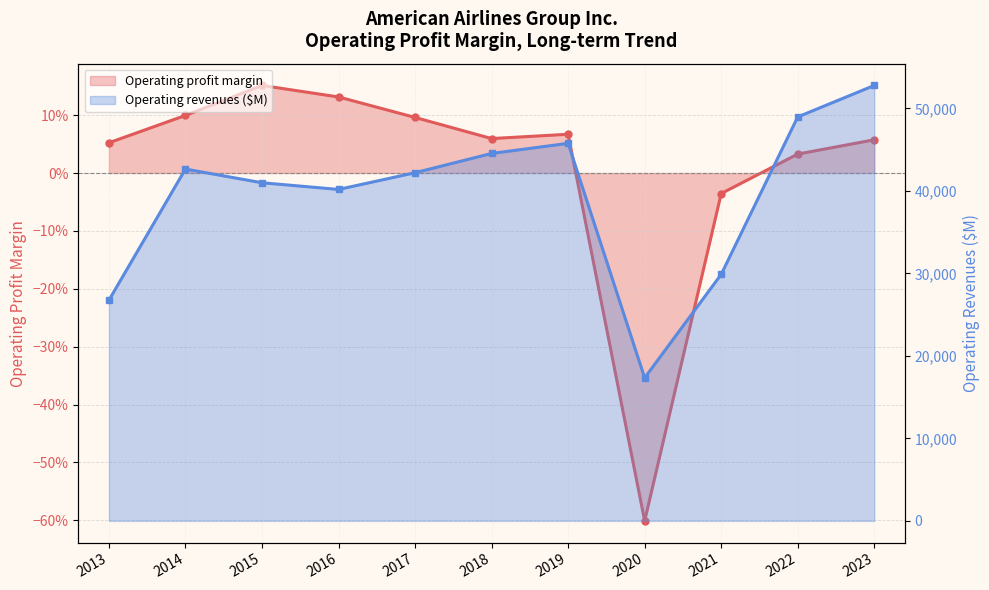

In Operating profit margin, how many points are lower than both neighbors (excluding endpoints)?

2